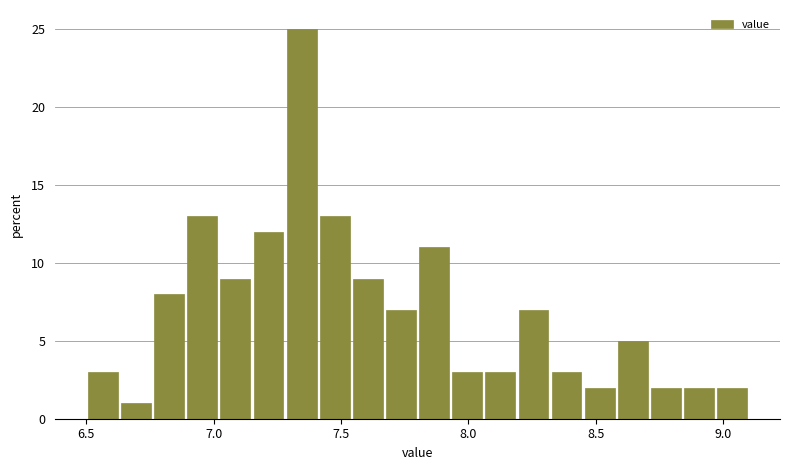

Read against the x-axis, roughly where is the centre of the tallest bar?

7.35